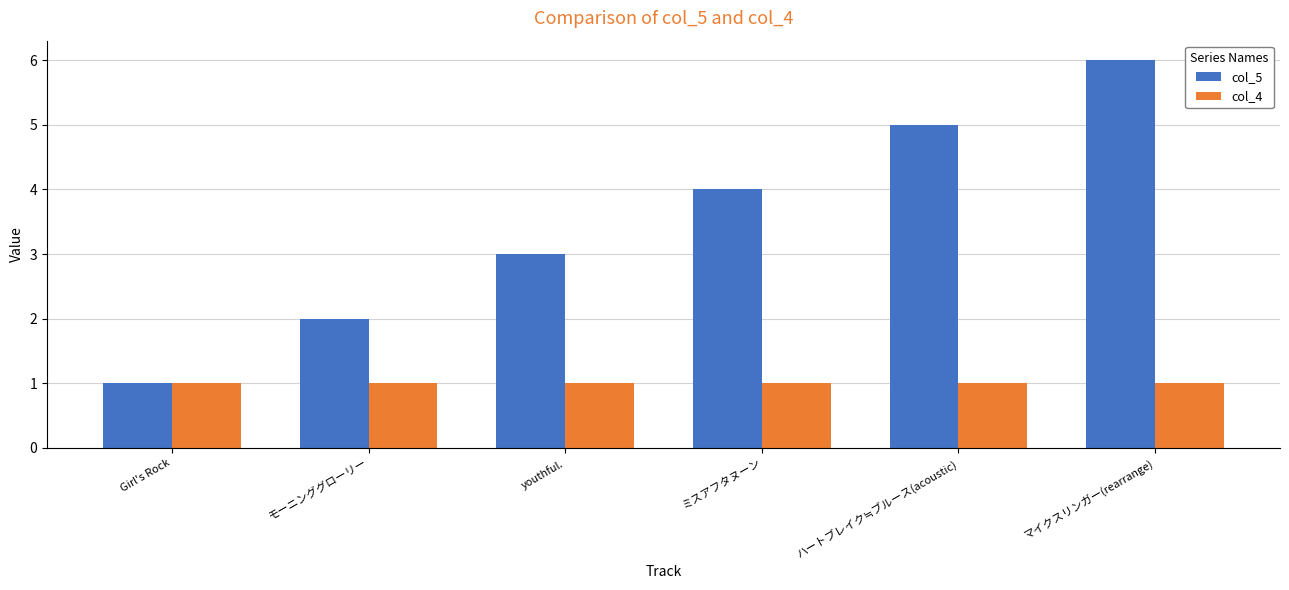

What is the value of the col_5 bar at the 4th from the left?

4